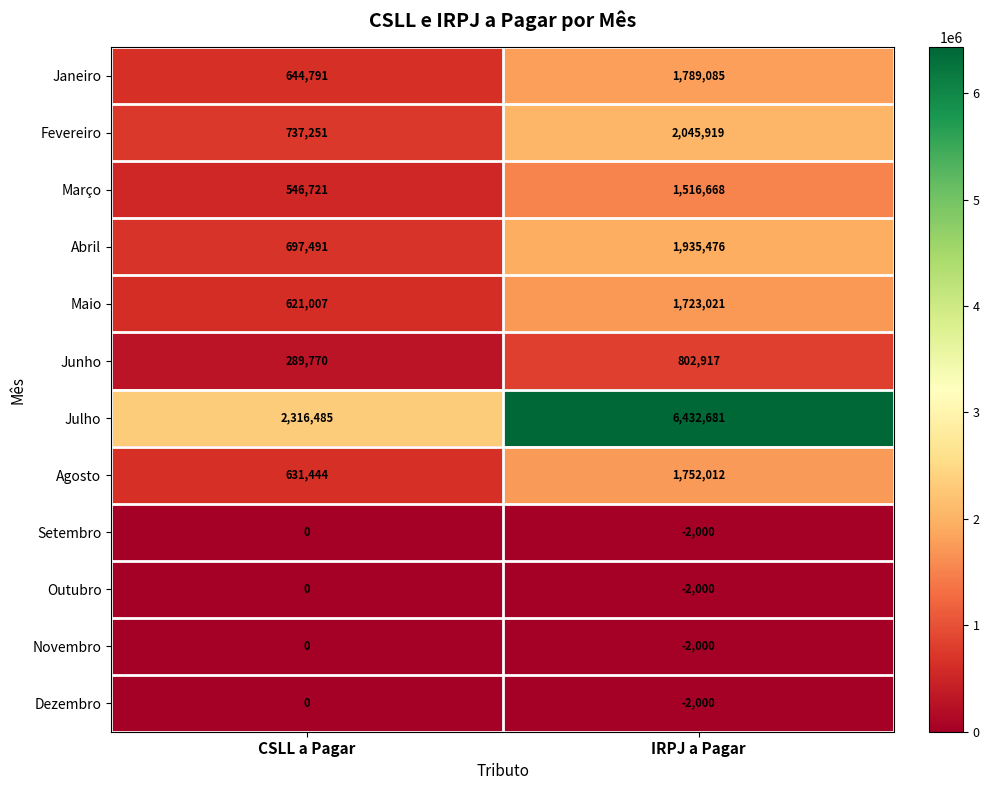

Which series has the largest range (max minus min)?

Julho